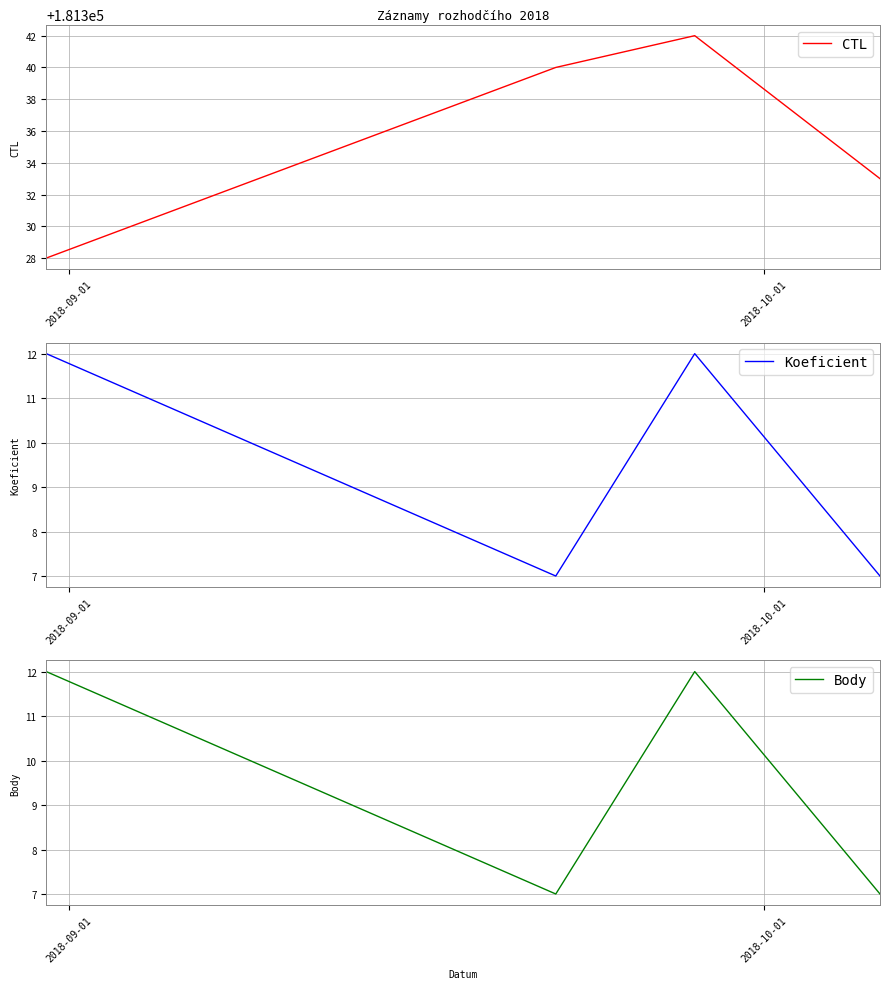

How many series are shown in this chart?

3